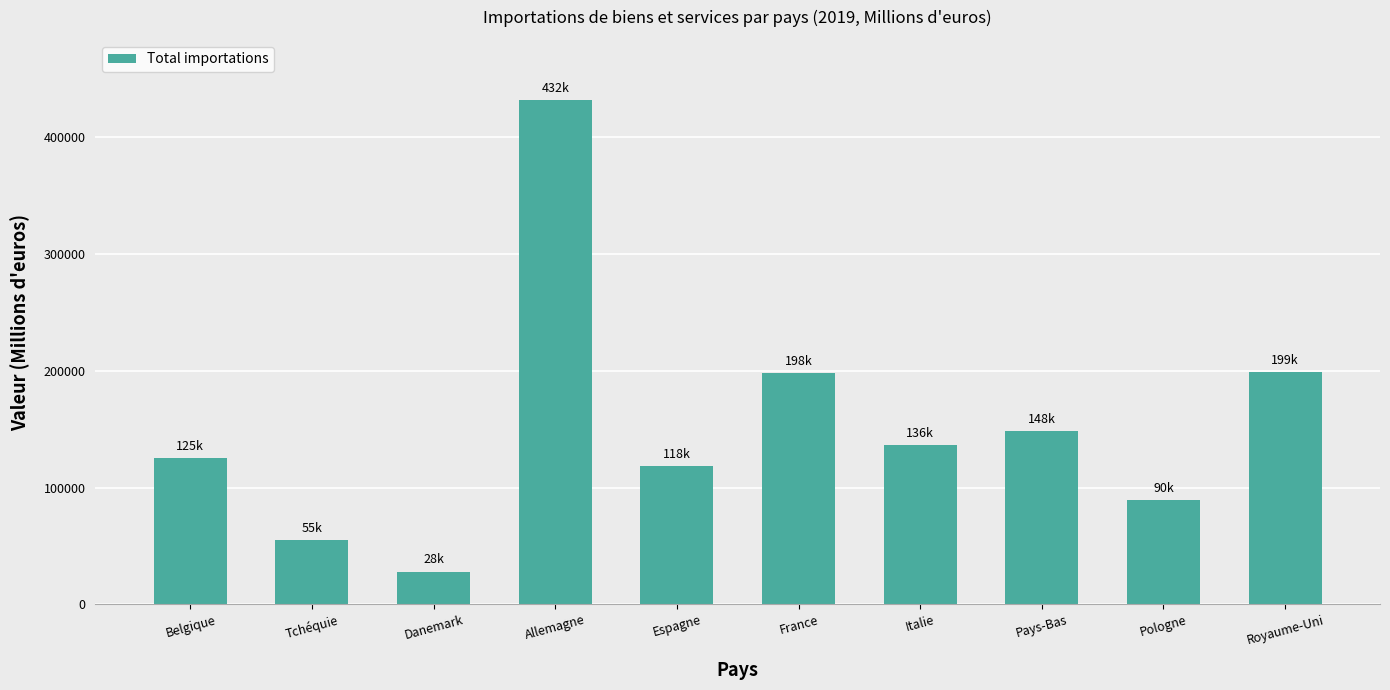

The value at Danemark is 28059.0. True or false?

True